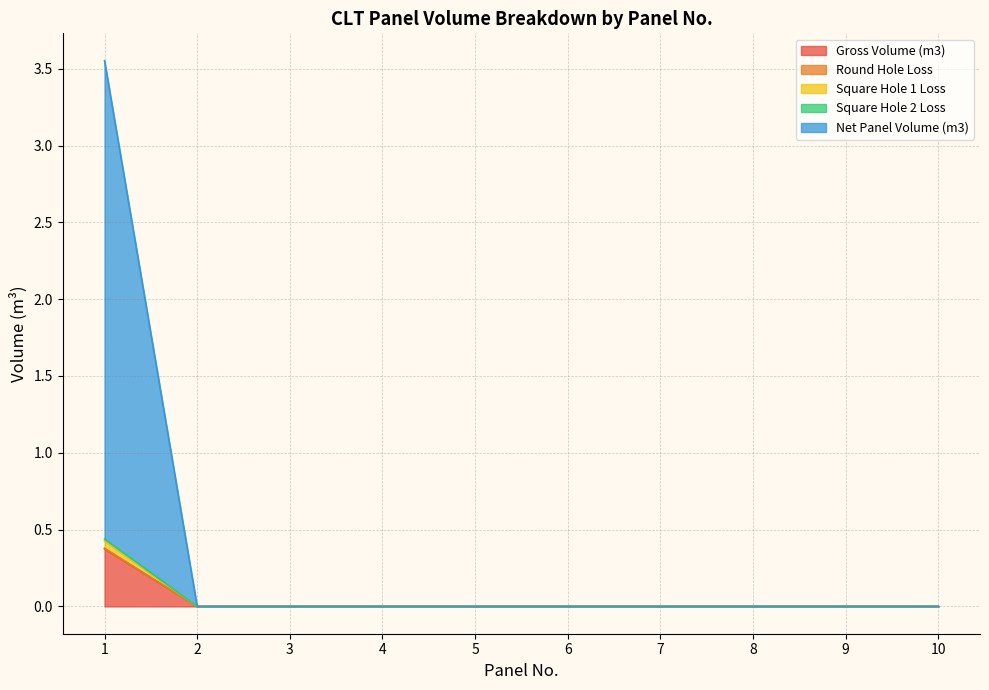

True or false: Square Hole 2 Loss and Gross Volume (m3) cross at least once.

False